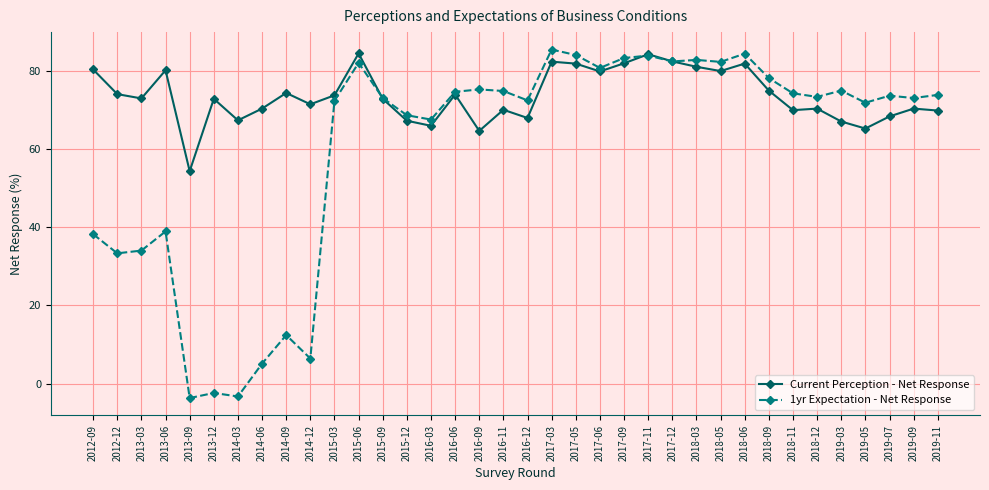

What is the greatest value displayed?

85.4